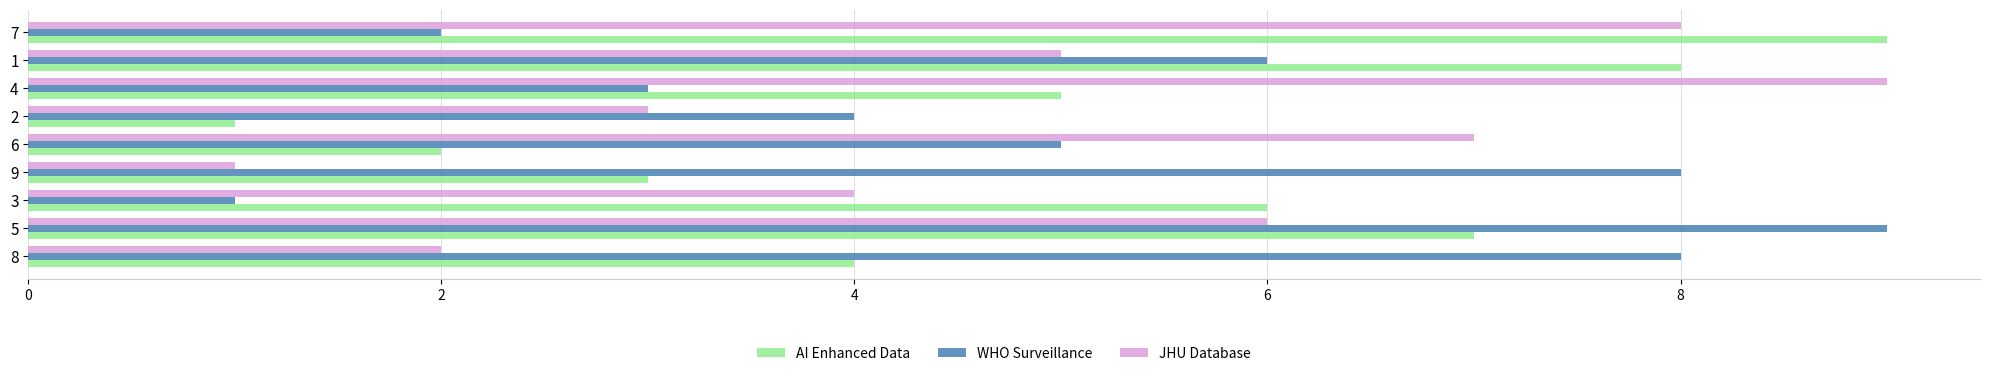

What is the smallest value displayed?

1